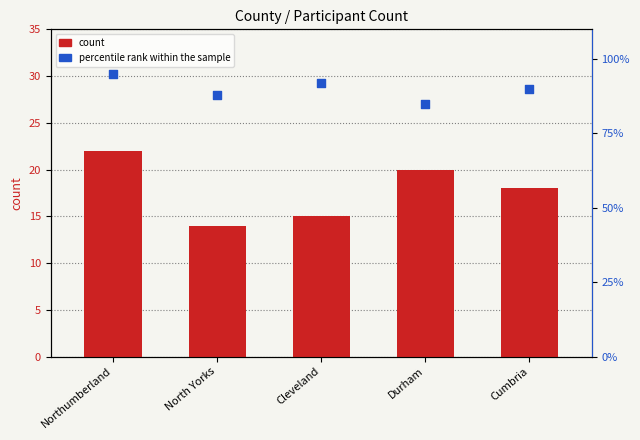

At which category is the sum across all series the highest?

Northumberland